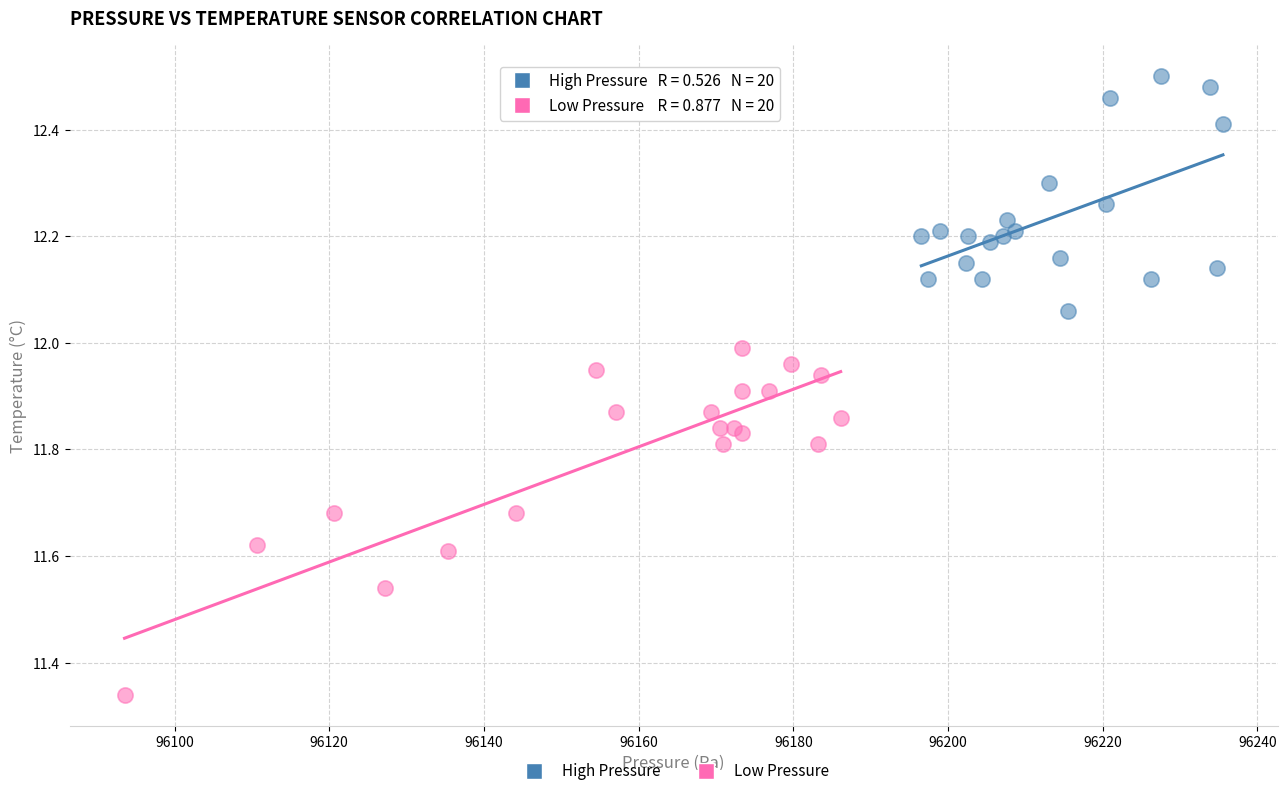

Which series reaches the maximum Y coordinate?

High Pressure